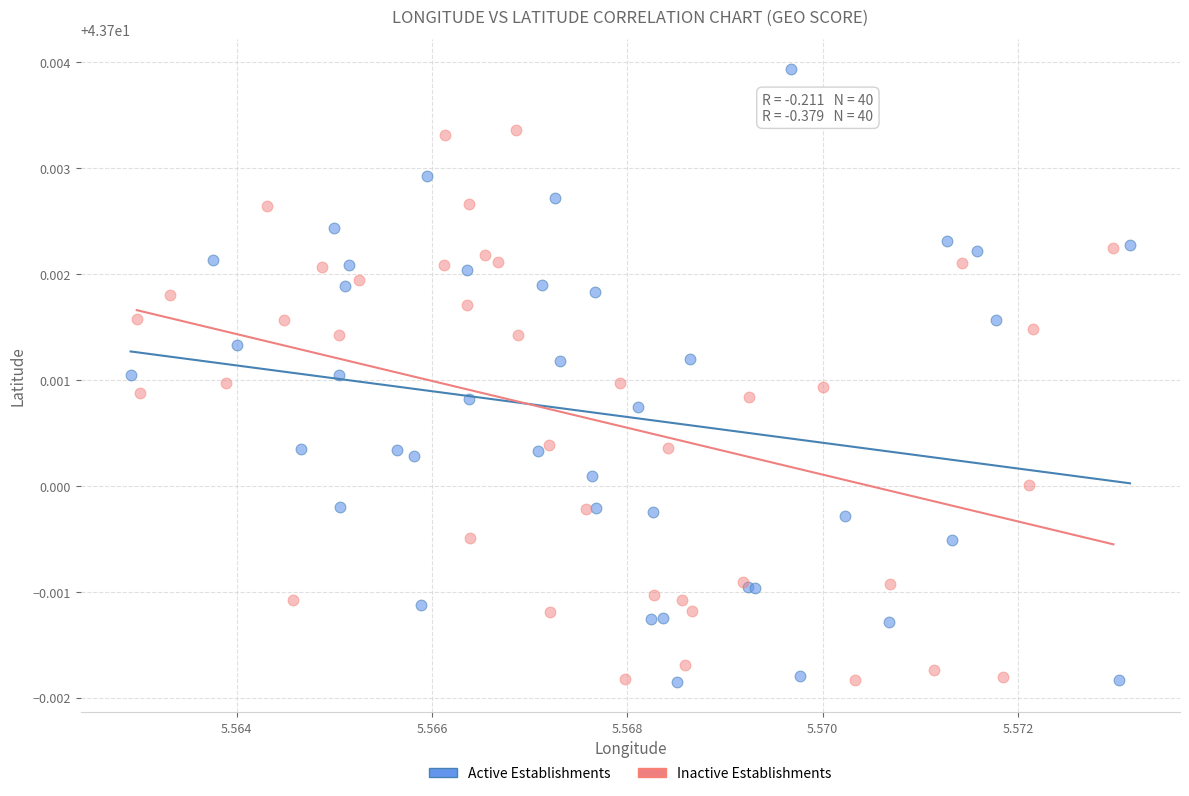

What are all the series names shown in the legend?

Active Establishments, Inactive Establishments